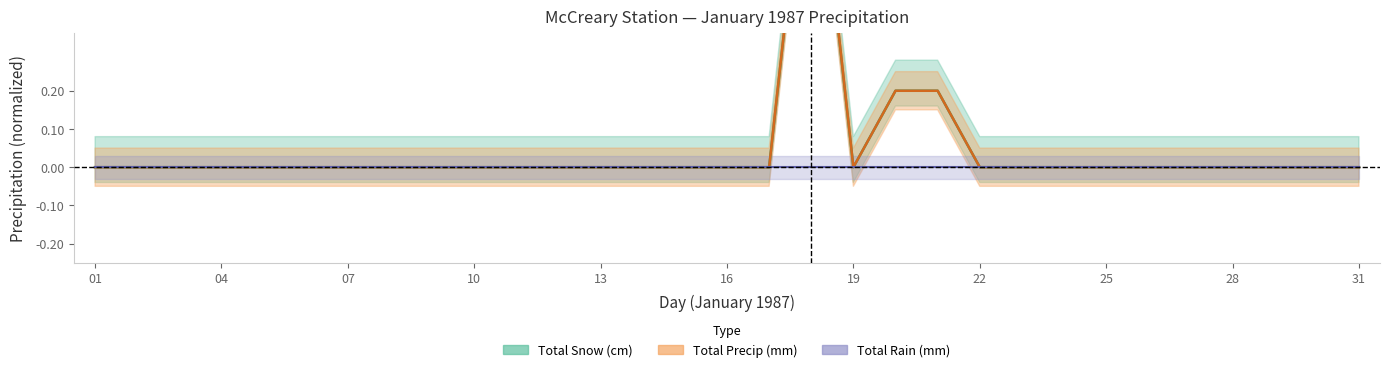

At which category does Total Precip (mm) reach its first local peak?

18